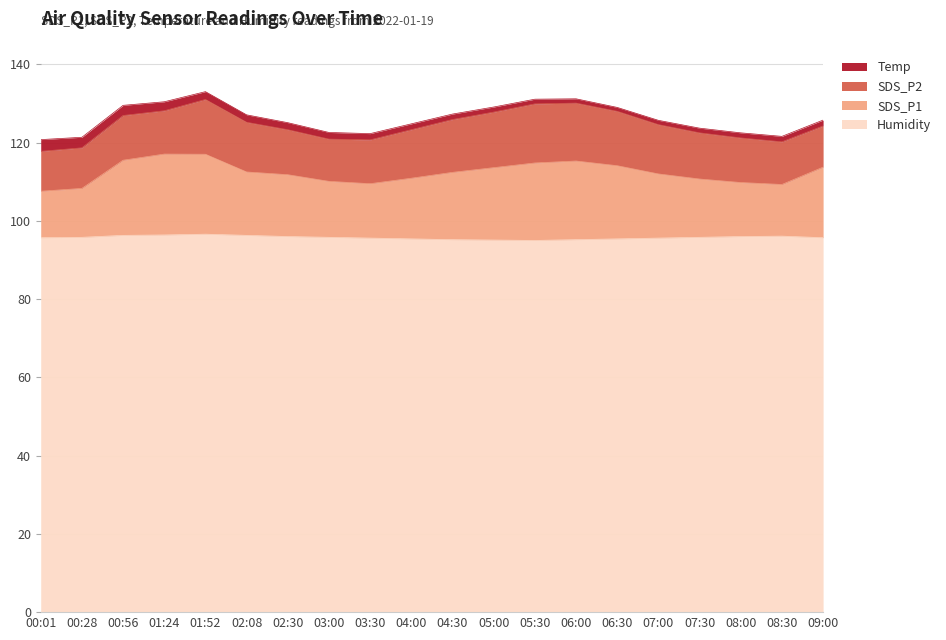

The Humidity series shows 171.8 at 09:00. True or false?

False